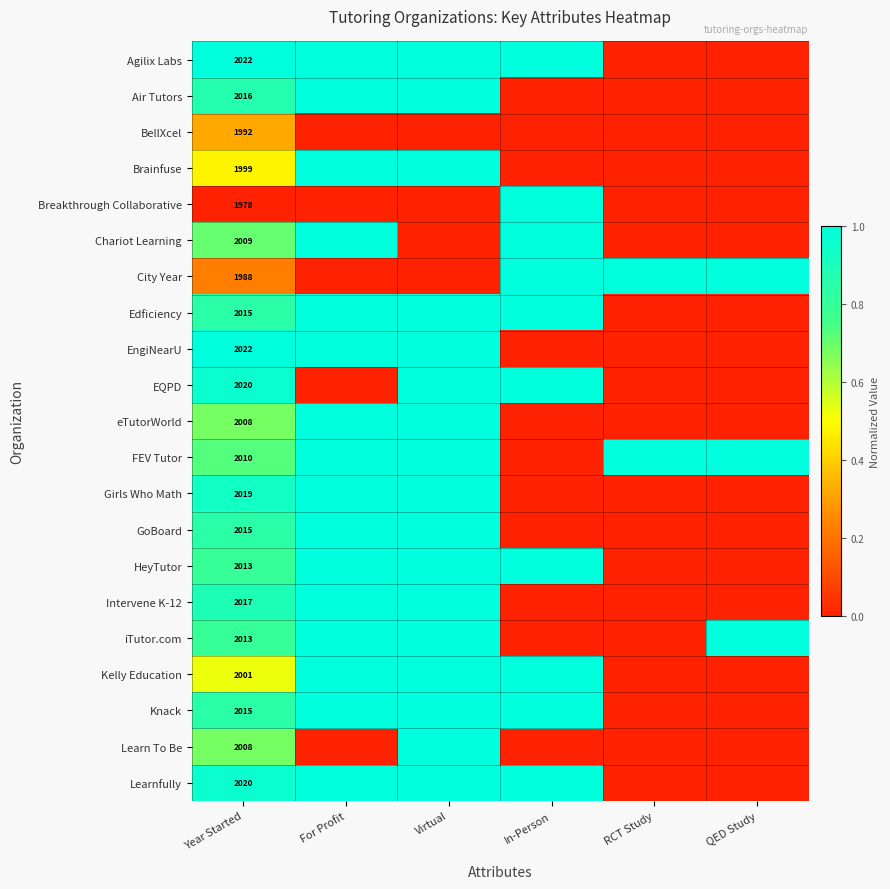

The value of iTutor.com at Year Started is 2013. True or false?

True